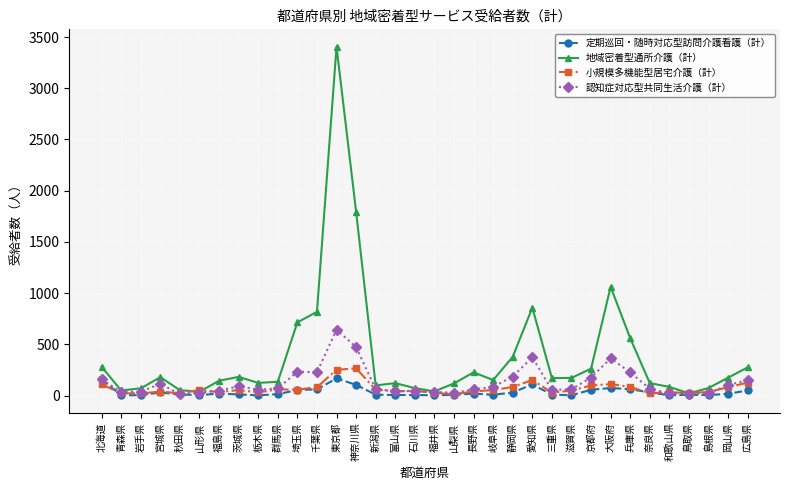

What is the label of the 10th point from the right?

滋賀県